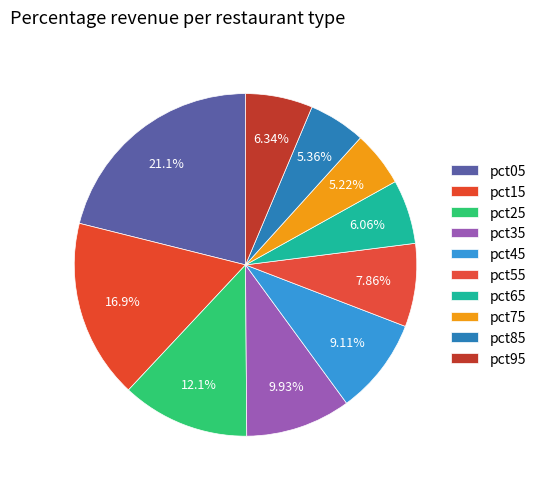

How many segments does this pie chart have?

10